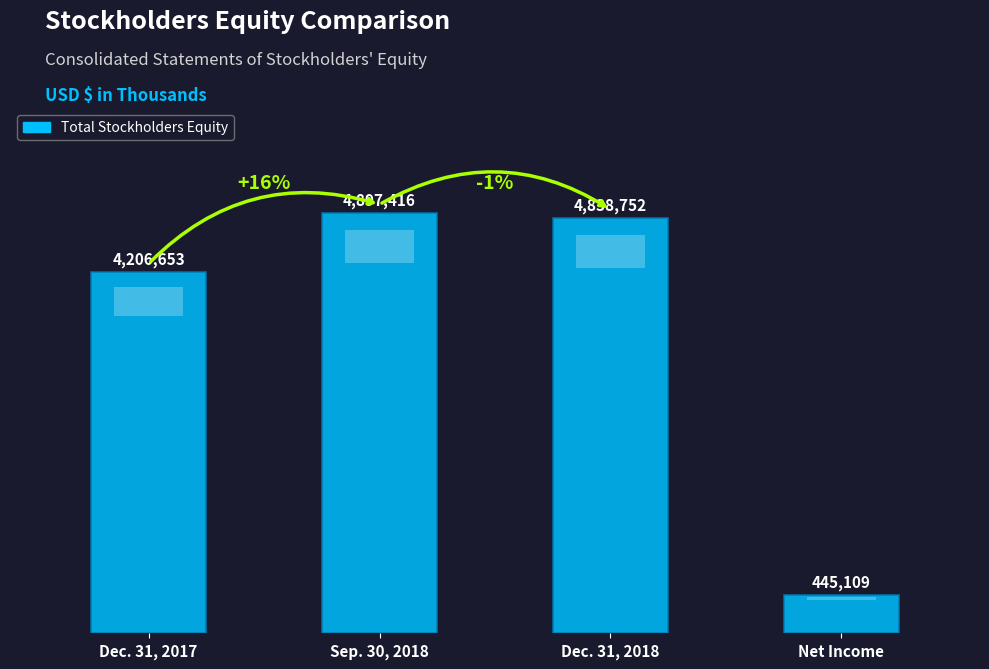

Is it true that the value at Net Income is 445109?

True